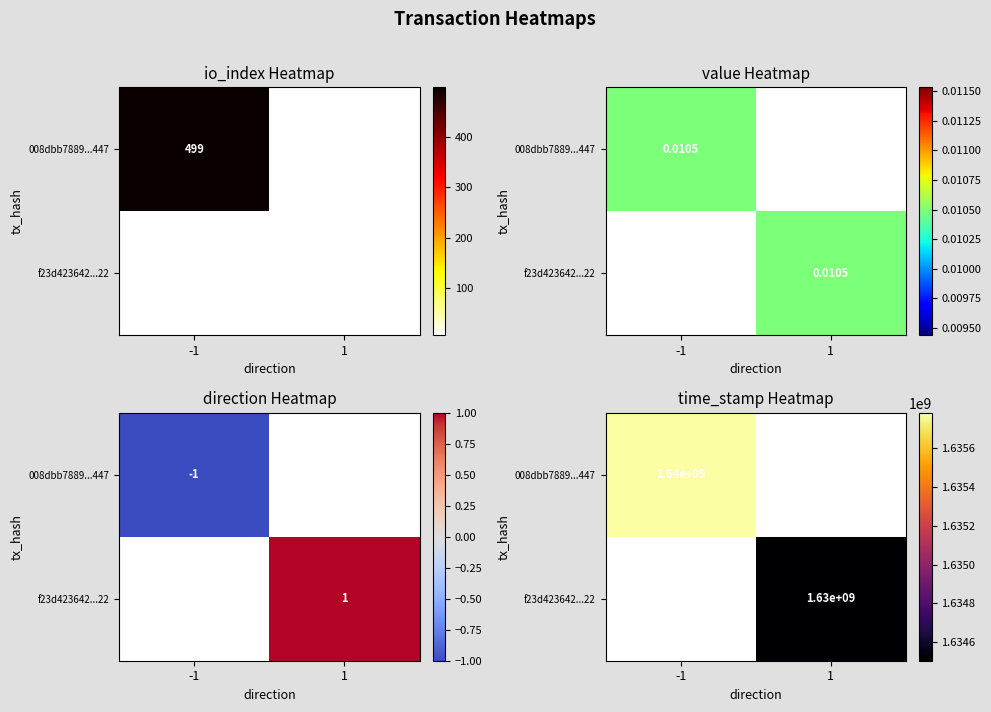

At -1, list the series in order from largest to smallest.

008dbb7889...447, f23d423642...22